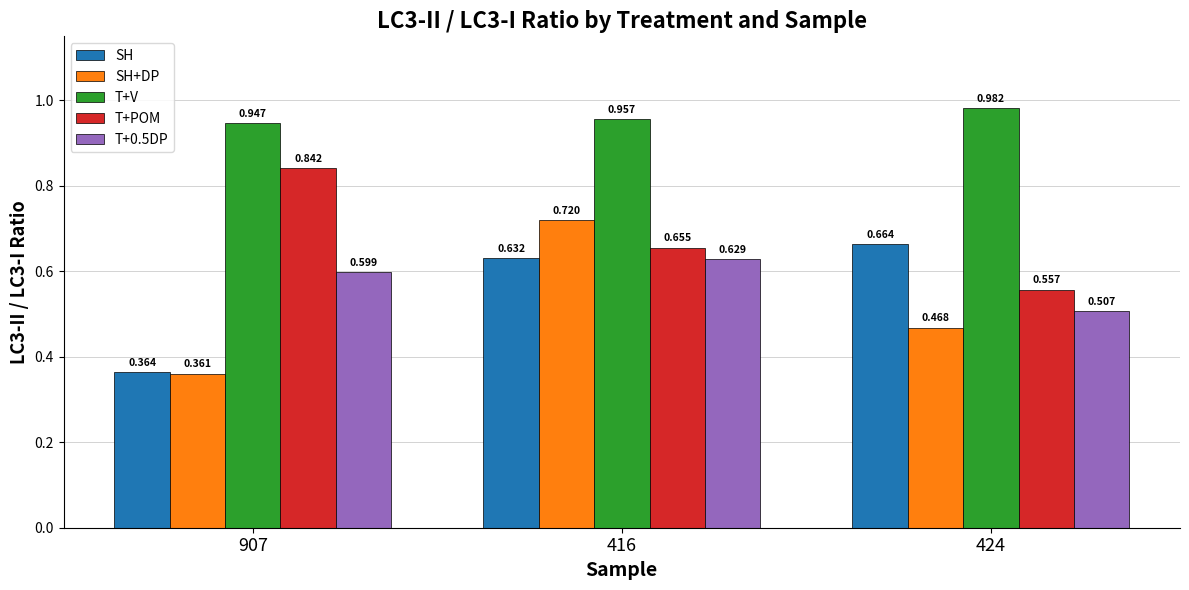

List the labels in order of T+0.5DP value, smallest first.

424, 907, 416